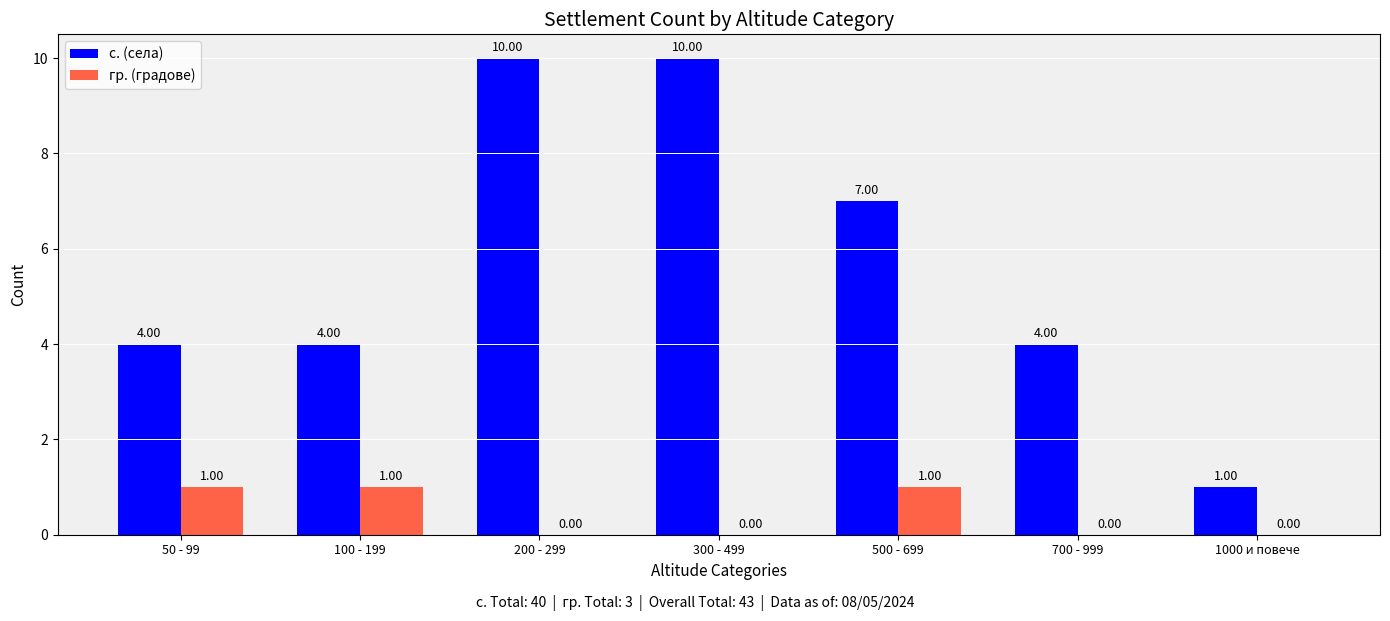

What is the average value of the с. (села) series?

6